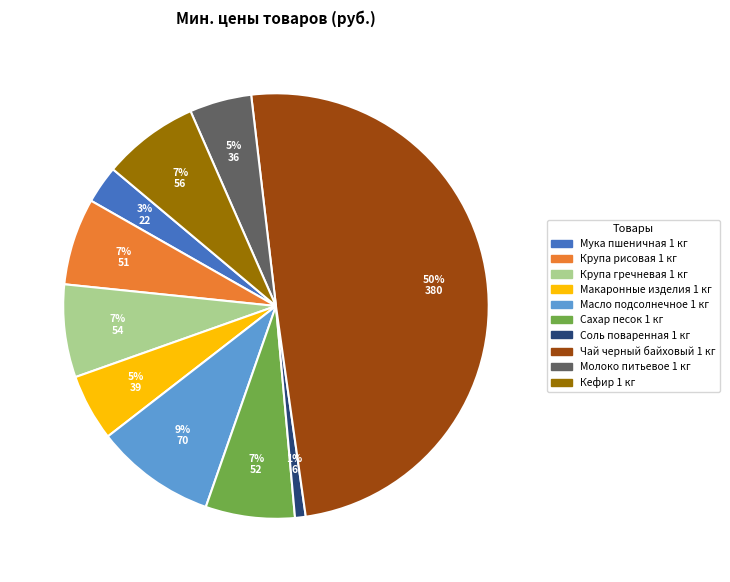

Which category has the biggest portion of the pie?

Чай черный байховый 1 кг